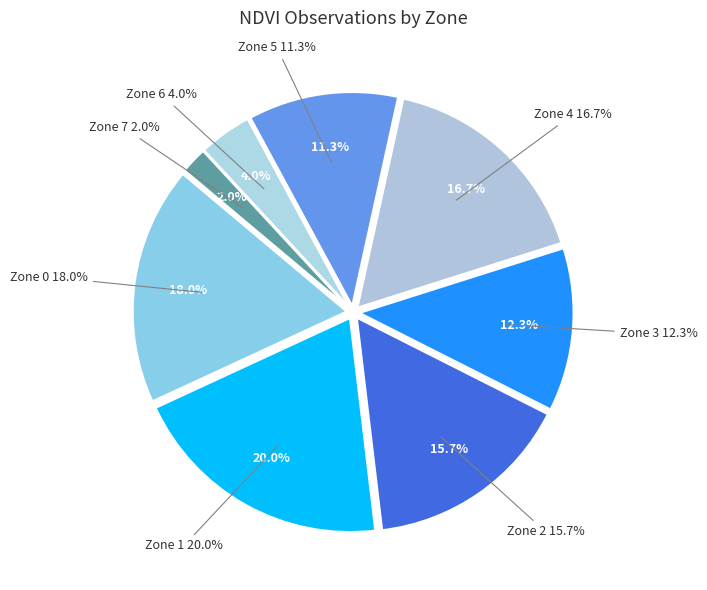

What percentage do Zone 6 and Zone 5 together represent?

15.3%